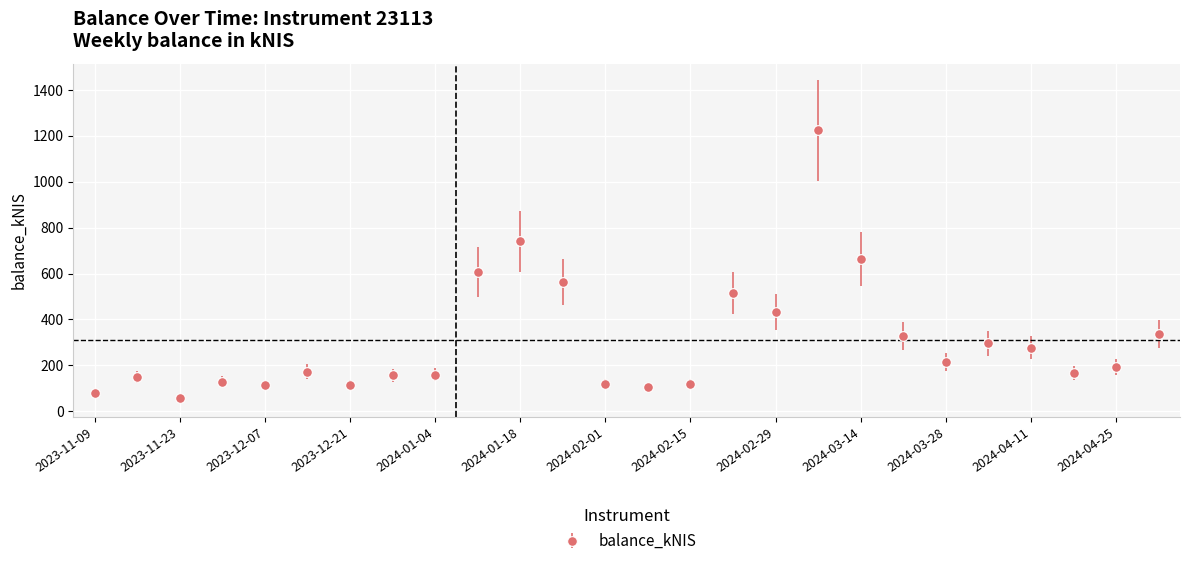

What is the difference between the maximum and second lowest values?

1145.1